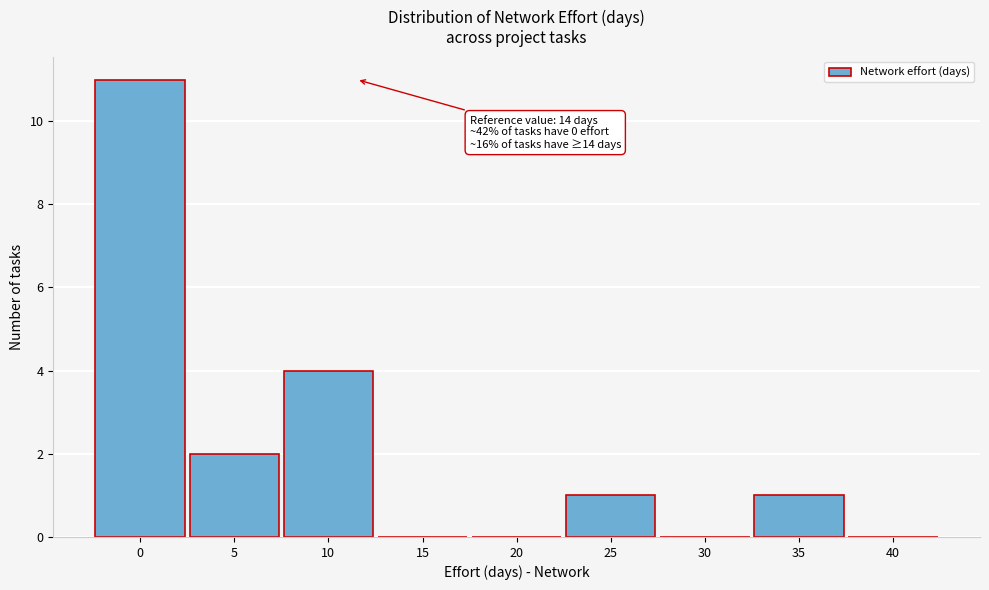

Reading right to left, what are all the values shown in this chart?

40=0	35=1	30=0	25=1	20=0	15=0	10=4	5=2	0=11